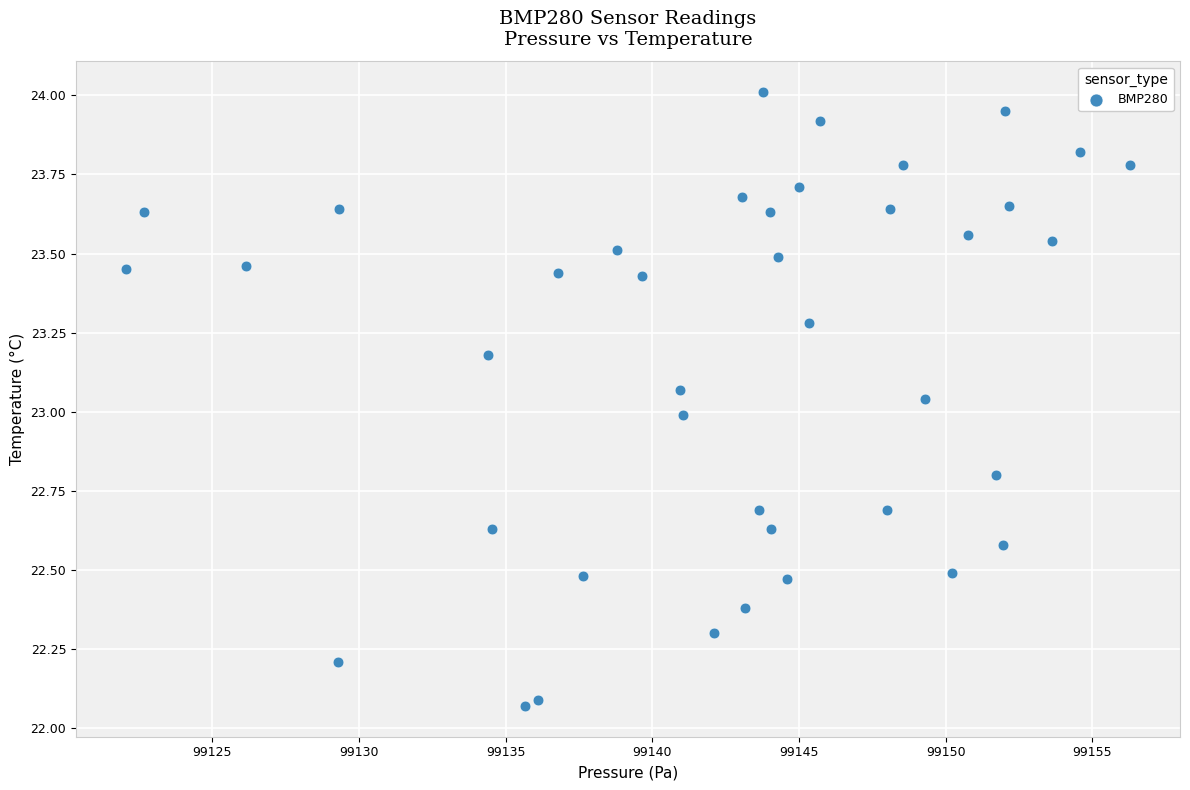

What is the range of Y values (max minus min)?

1.9